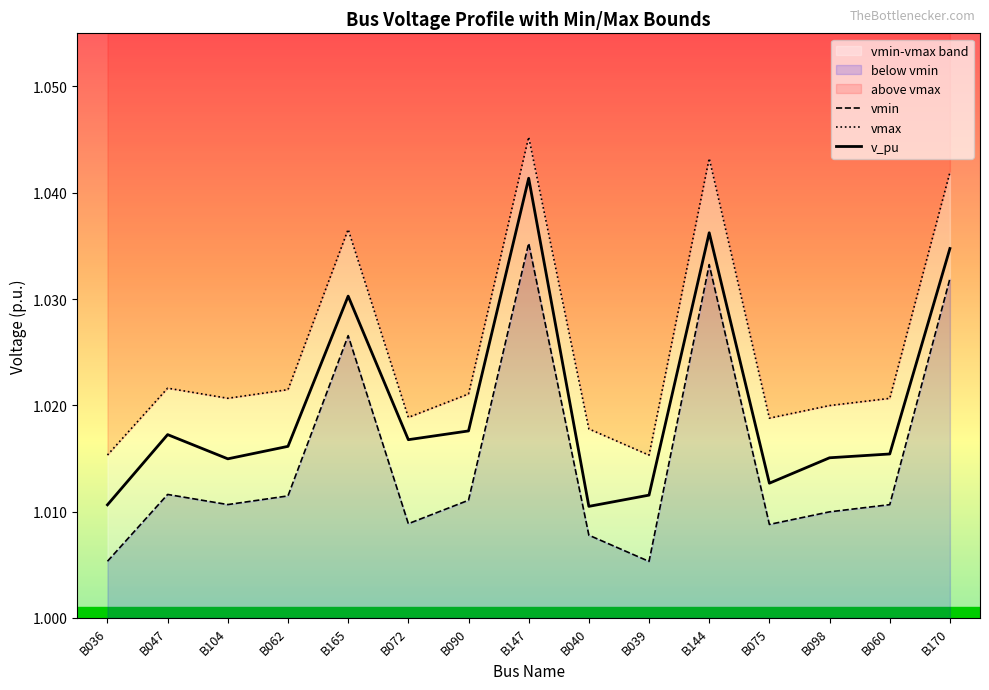

True or false: vmin and v_pu intersect in this chart.

False